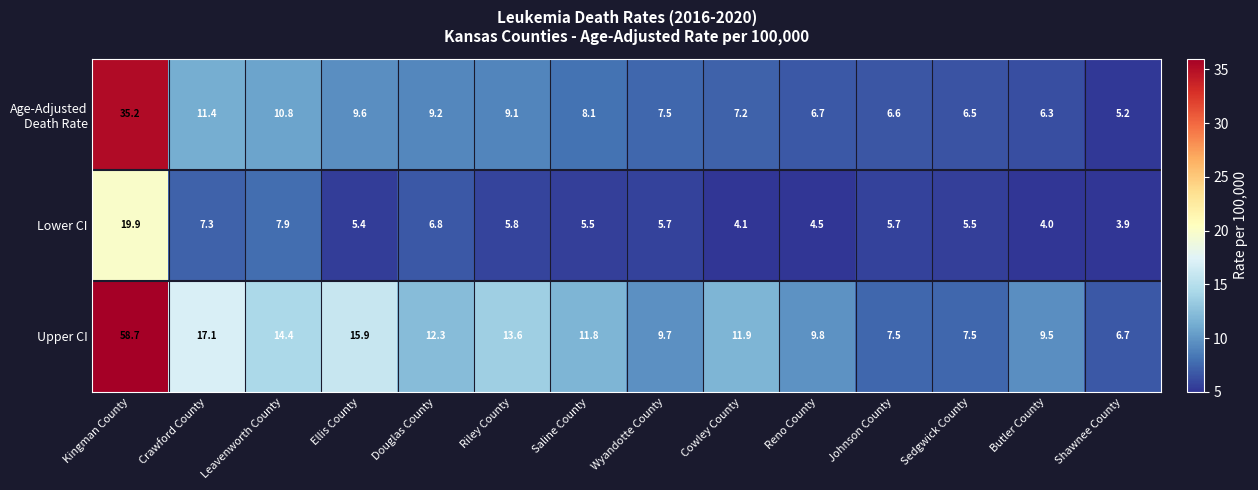

Is the value of Lower CI at Riley County greater than the value of Upper CI at Cowley County?

No